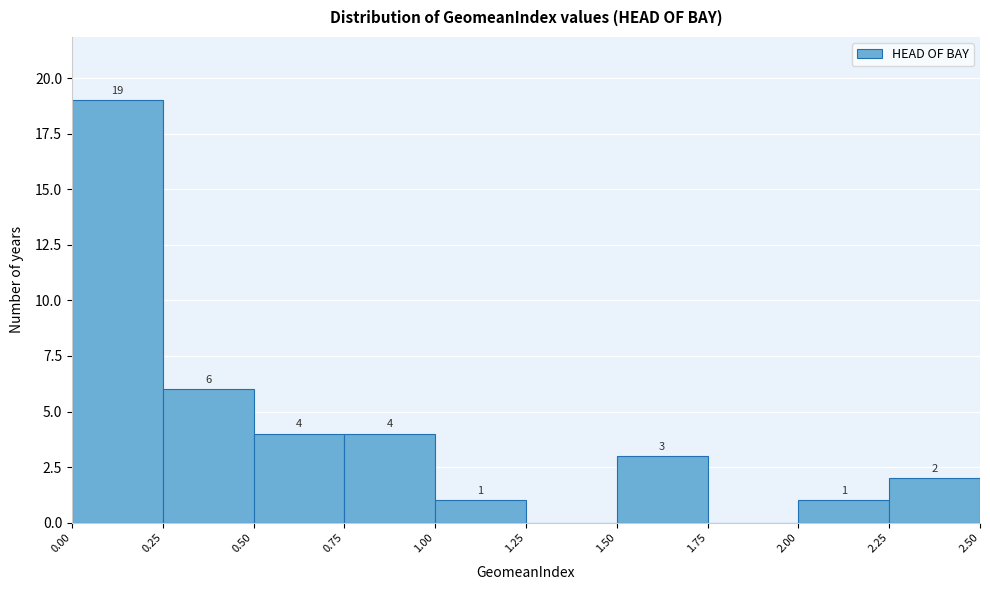

Over which range of the x-axis is the bar tallest?

0.00 to 0.25